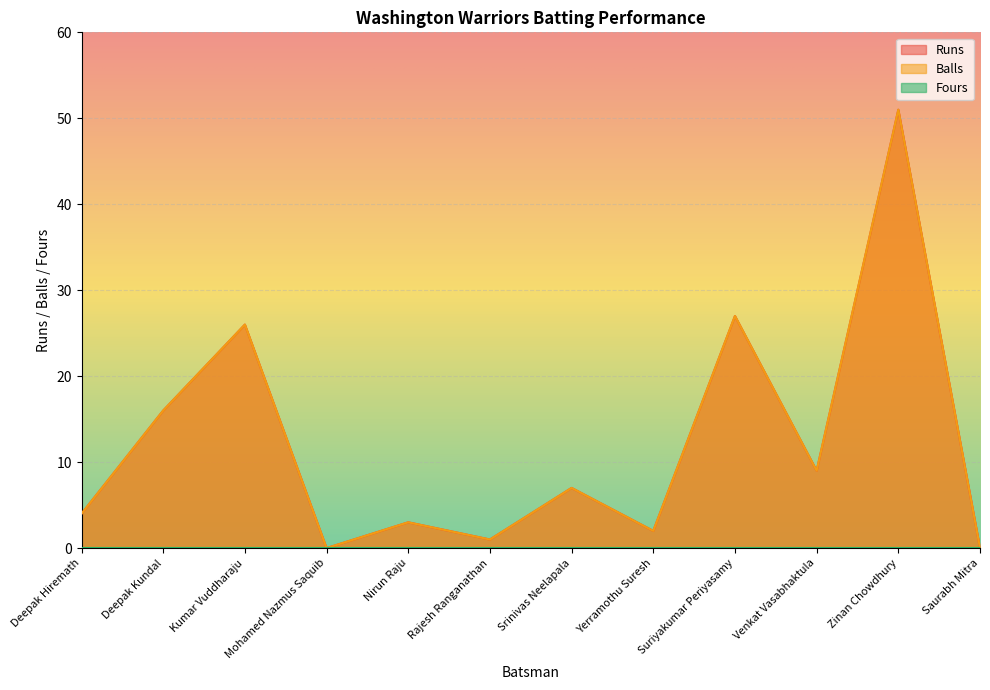

The value of Balls at Zinan Chowdhury is 51. True or false?

True